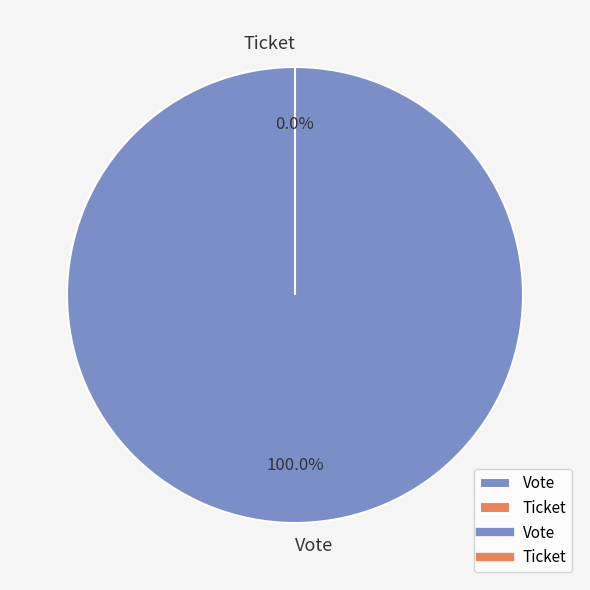

Which category has the smallest portion of the pie?

Ticket